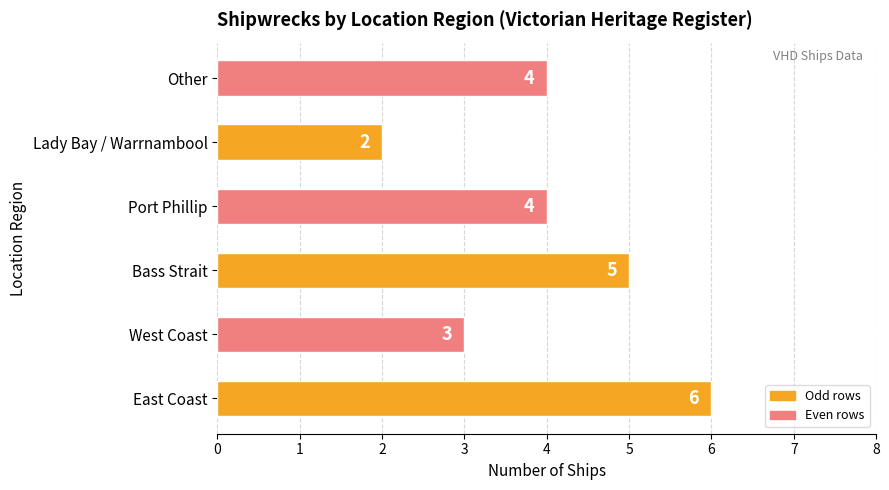

True or false: the data shows 5 at Bass Strait.

True